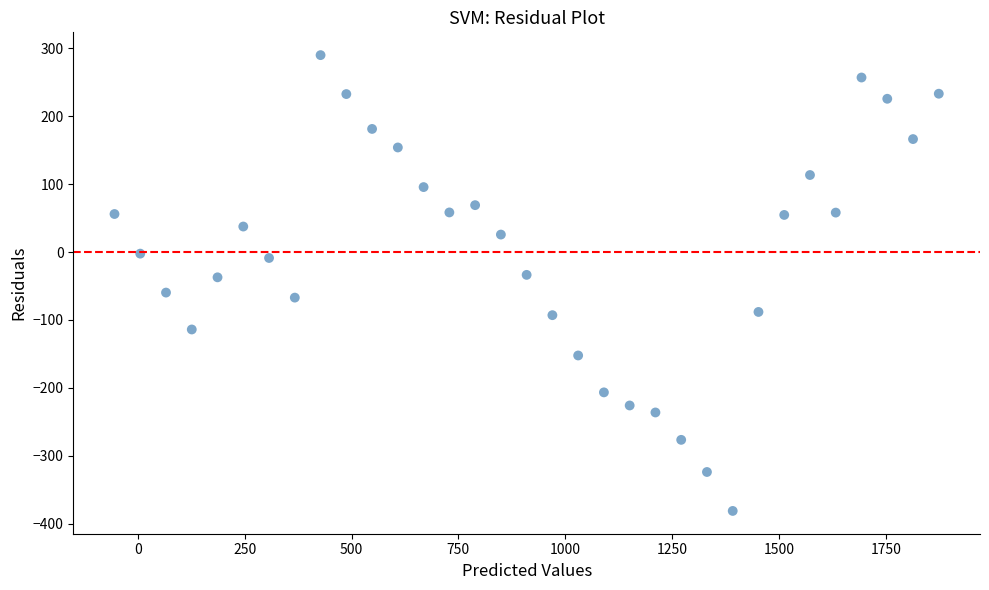

What is the range of Y values (max minus min)?

670.5